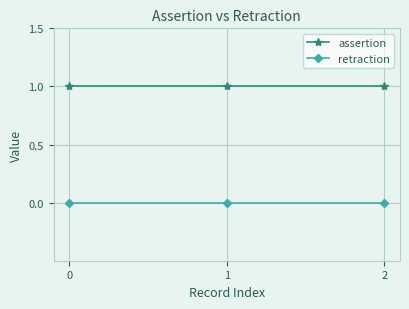

Is the value of assertion at 0 greater than the value of retraction at 2?

Yes